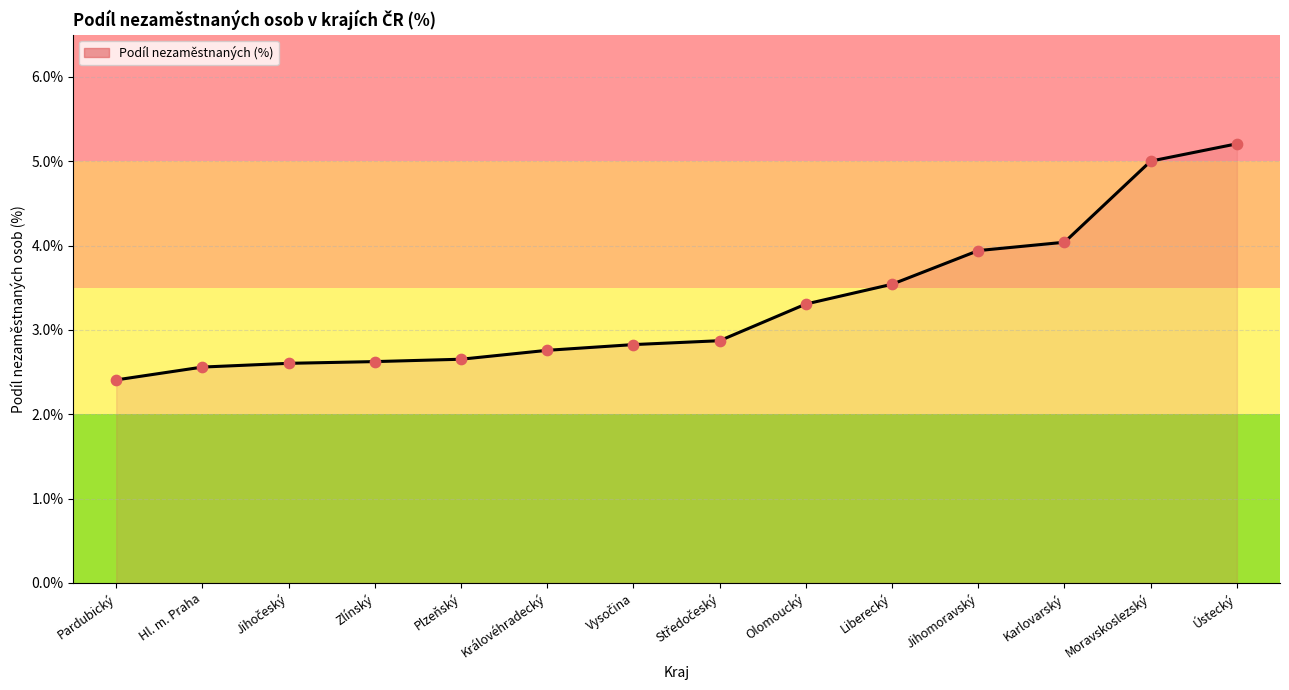

What is the change in value from Zlínský to Moravskoslezský?

+2.4